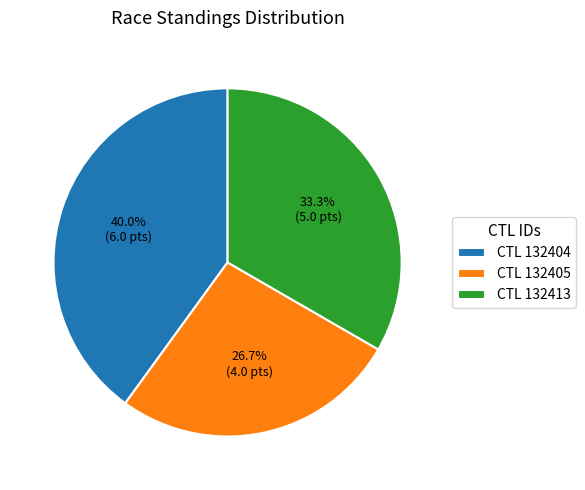

What is the total percentage of CTL 132413 and CTL 132404?

73.3%